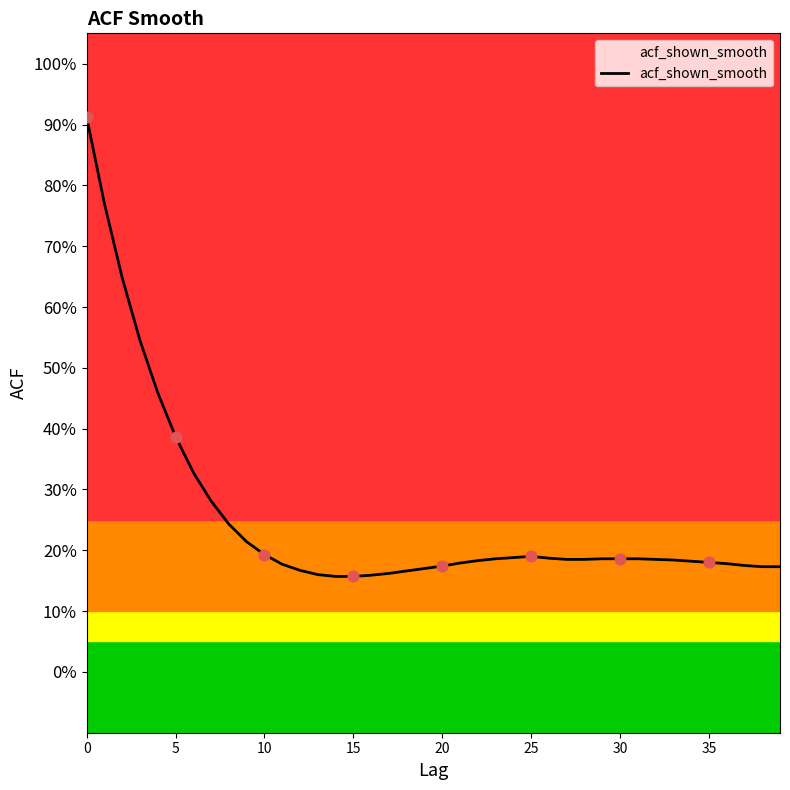

Does the chart have visible grid lines?

No